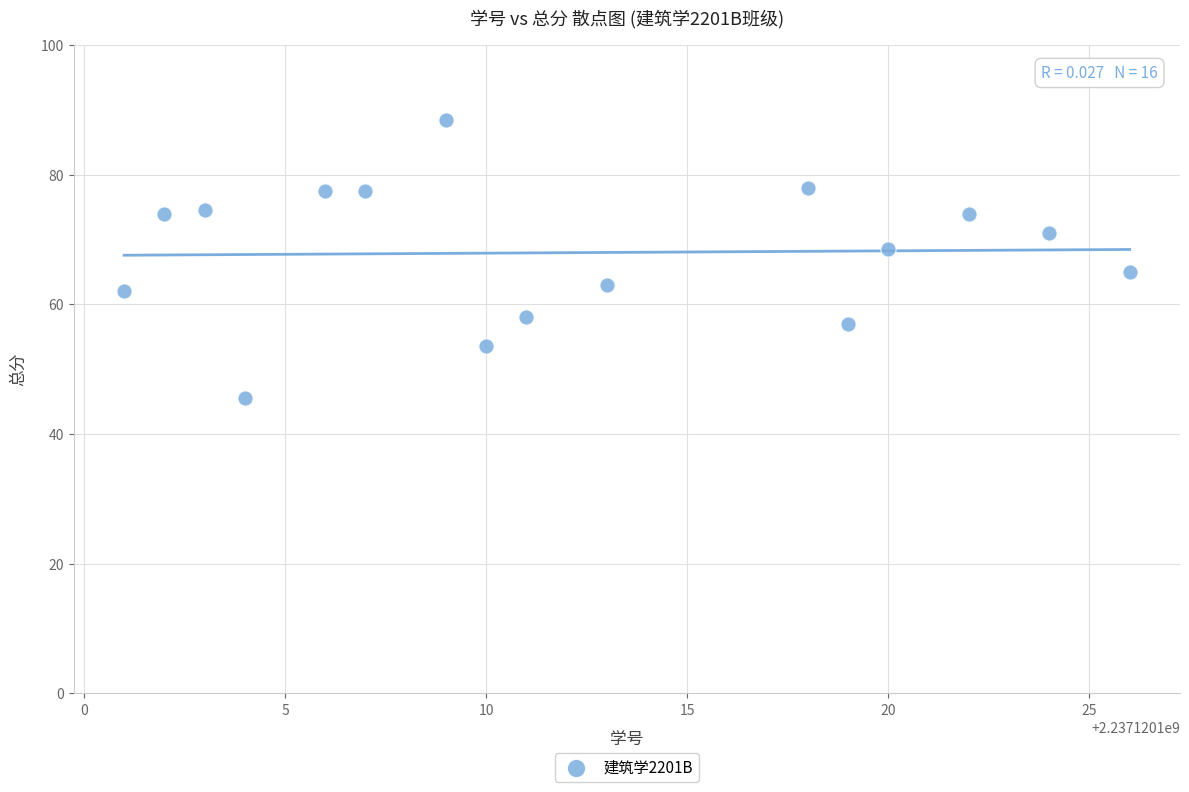

What is the range of X values (max minus min)?

25.0